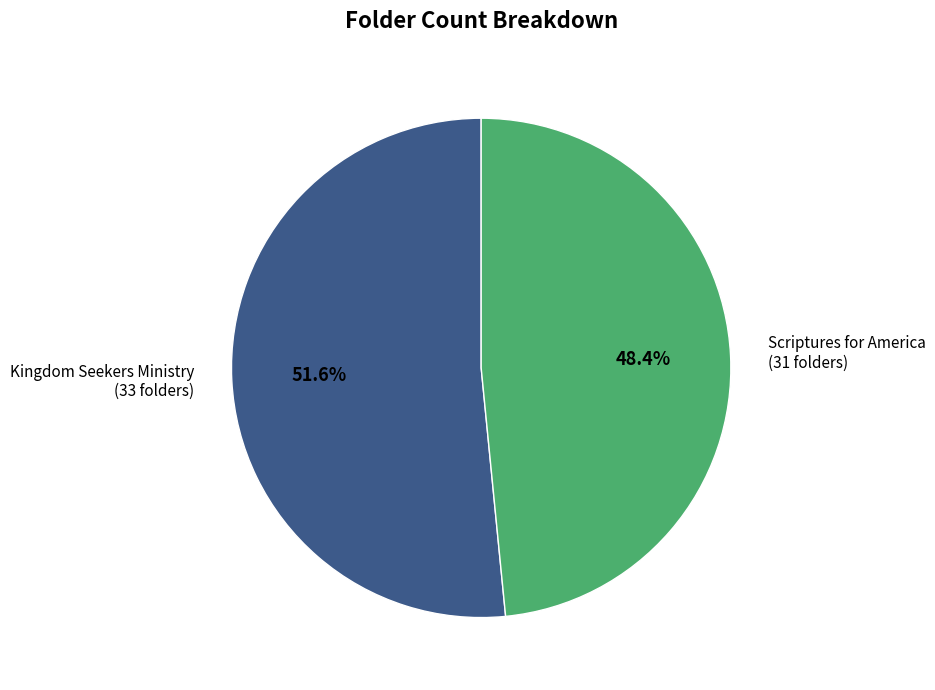

How many segments does this pie chart have?

2